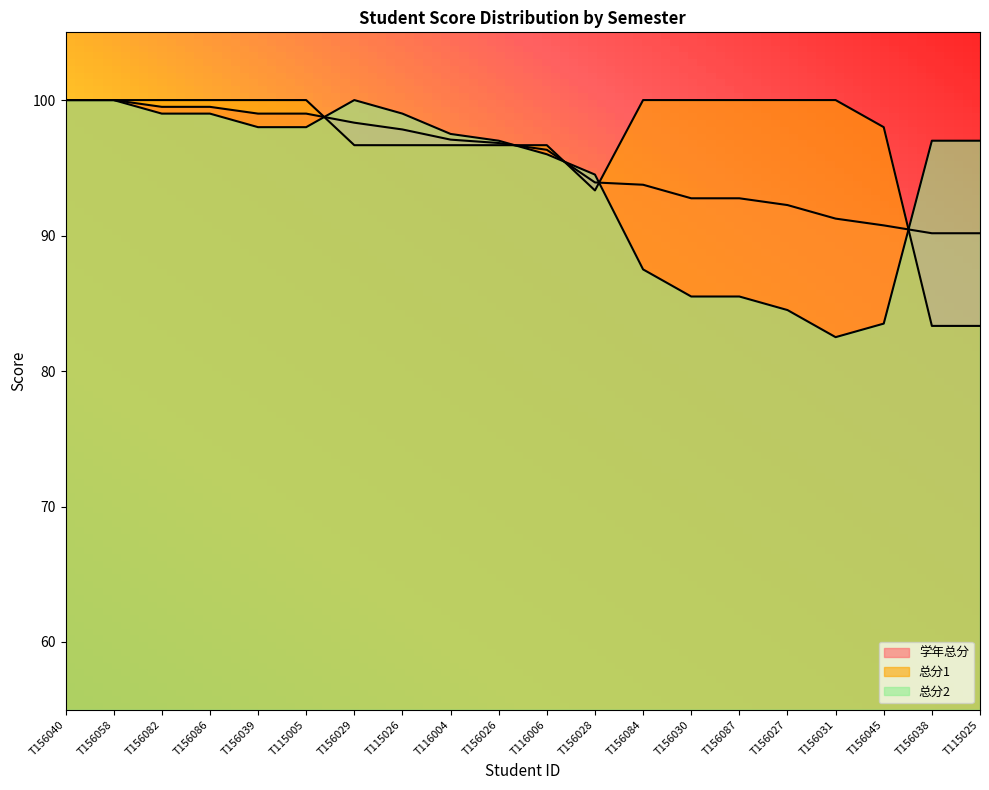

The value of 总分2 at T156087 is 37.9. True or false?

False